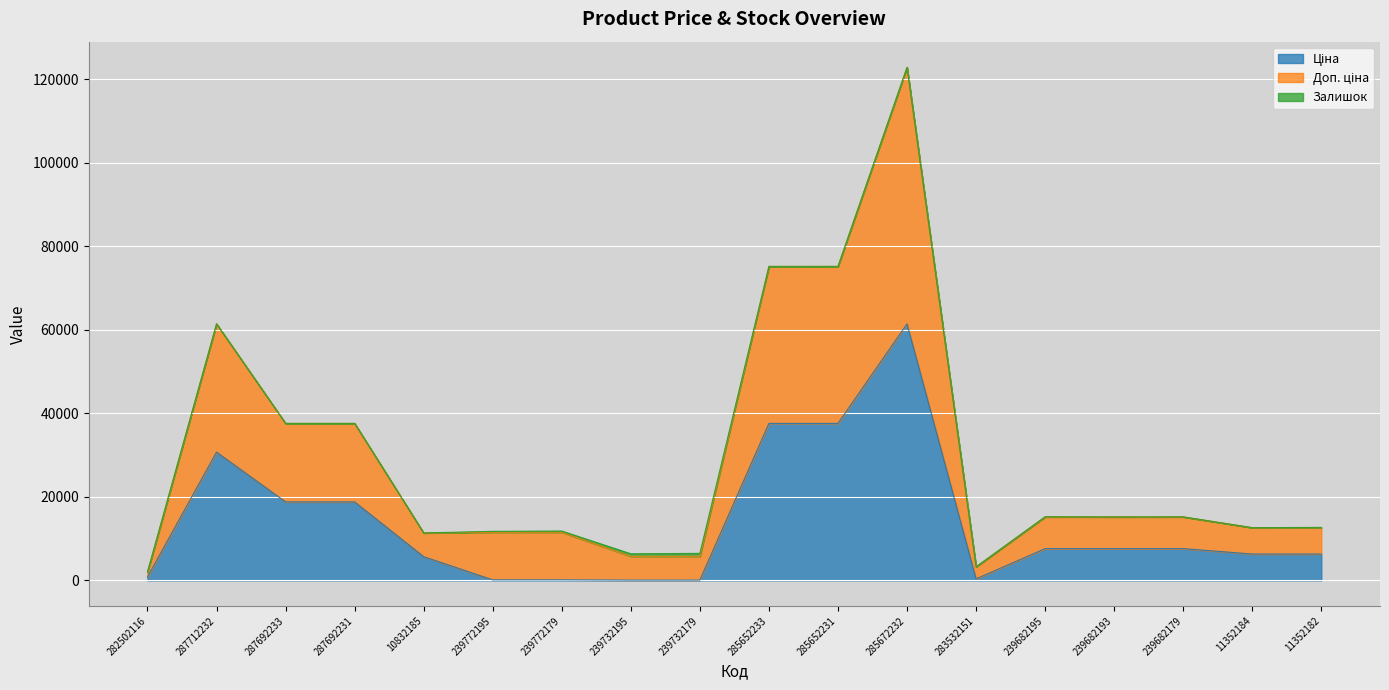

What is the value of the Ціна point at the 10th from the left?

37593.6